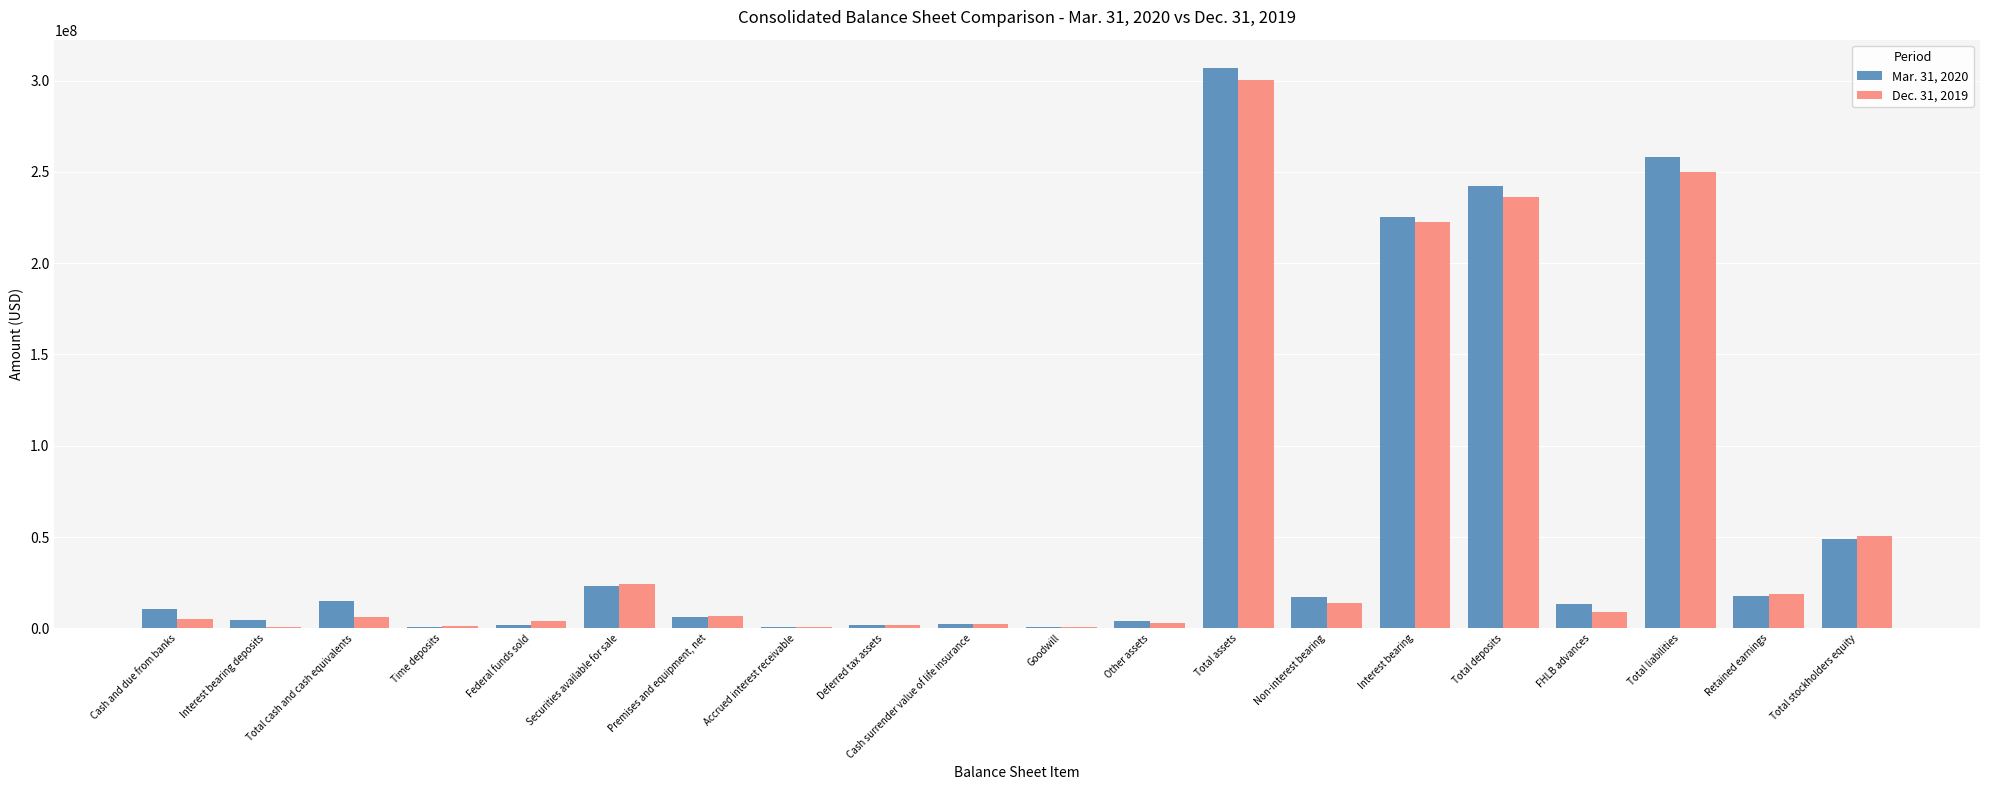

What is the maximum value shown in the chart?

307074872